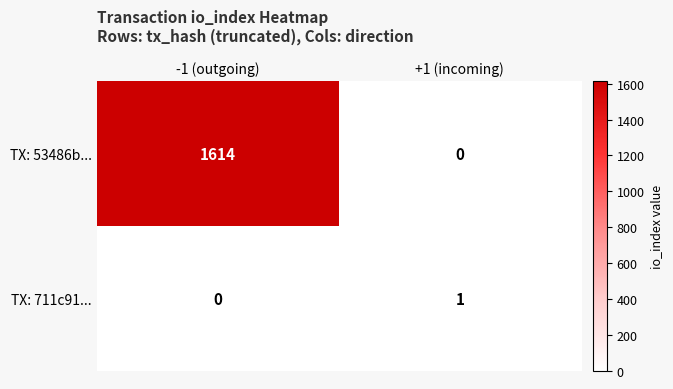

What is the greatest value displayed?

1614